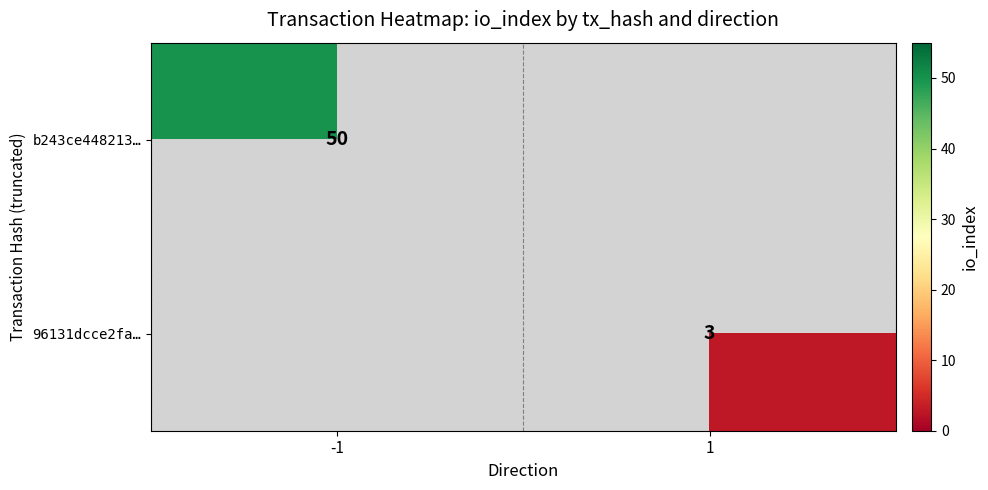

Between 1 and -1, which is larger?

-1